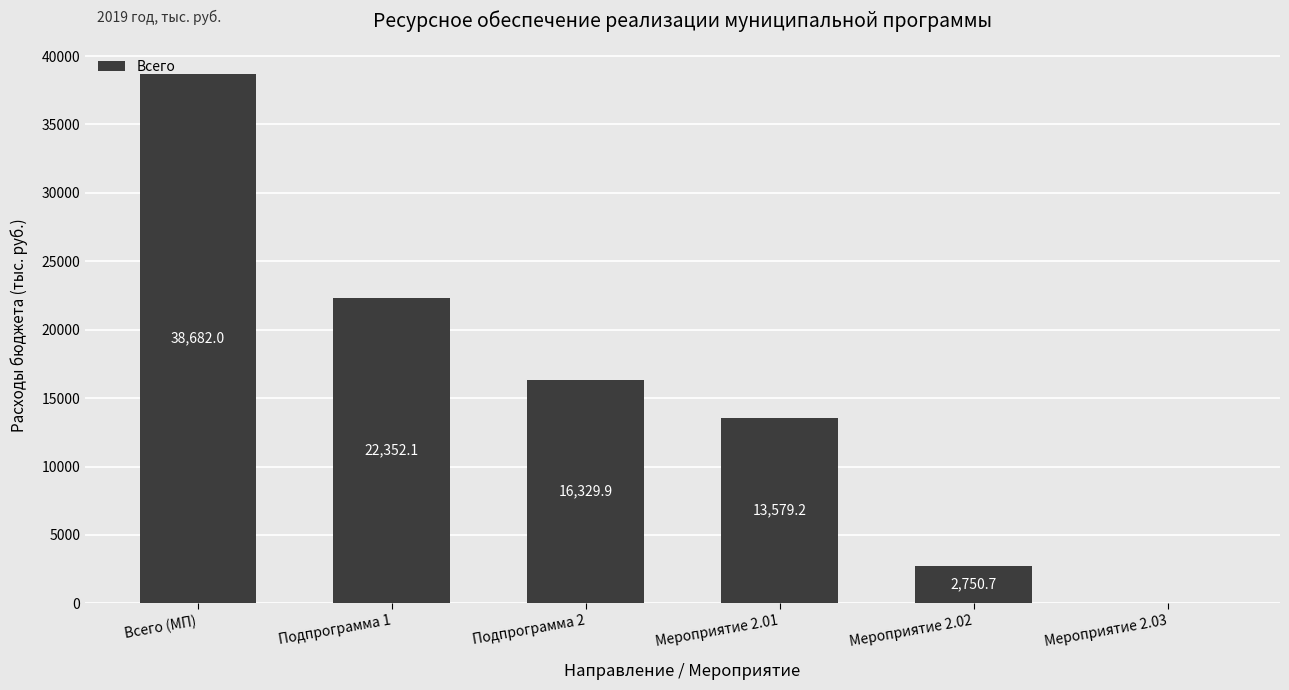

What is the sum of the values at Мероприятие 2.03 and Мероприятие 2.01?

13579.2